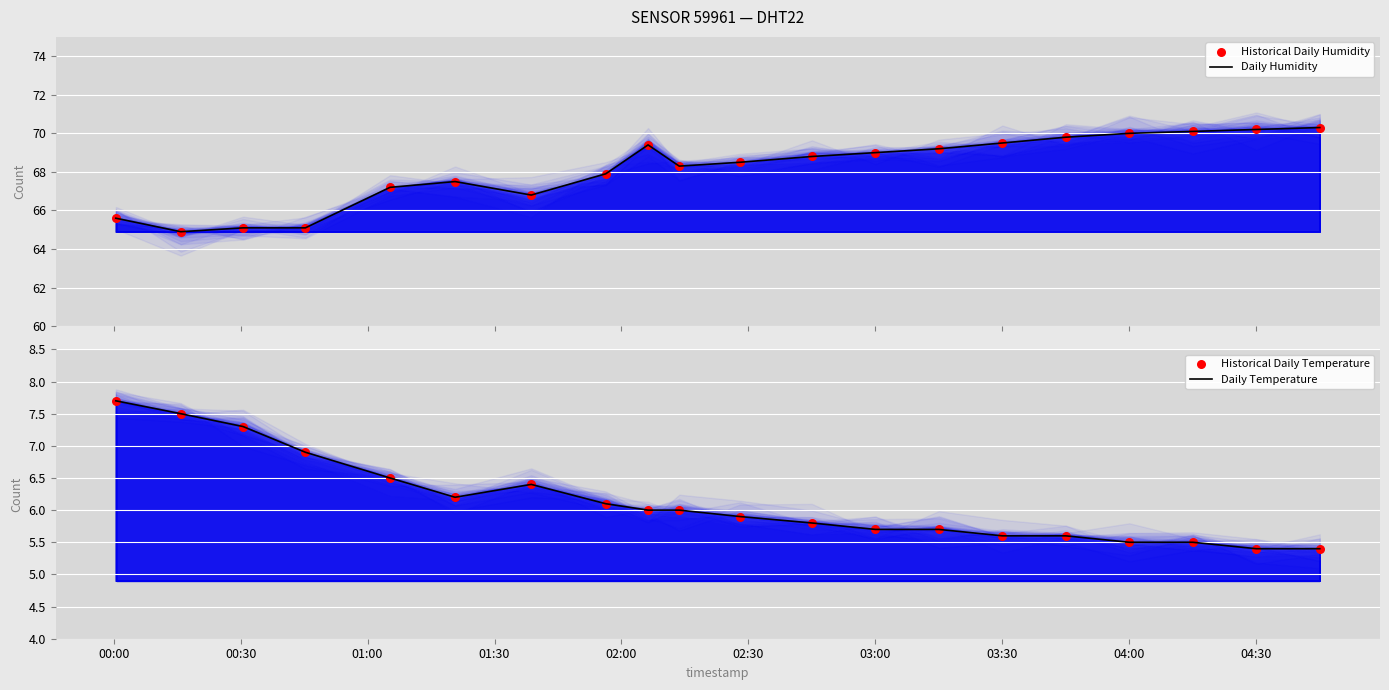

Is the value of Daily Humidity at 11 greater than the value of Historical Daily Temperature at 01:30?

Yes